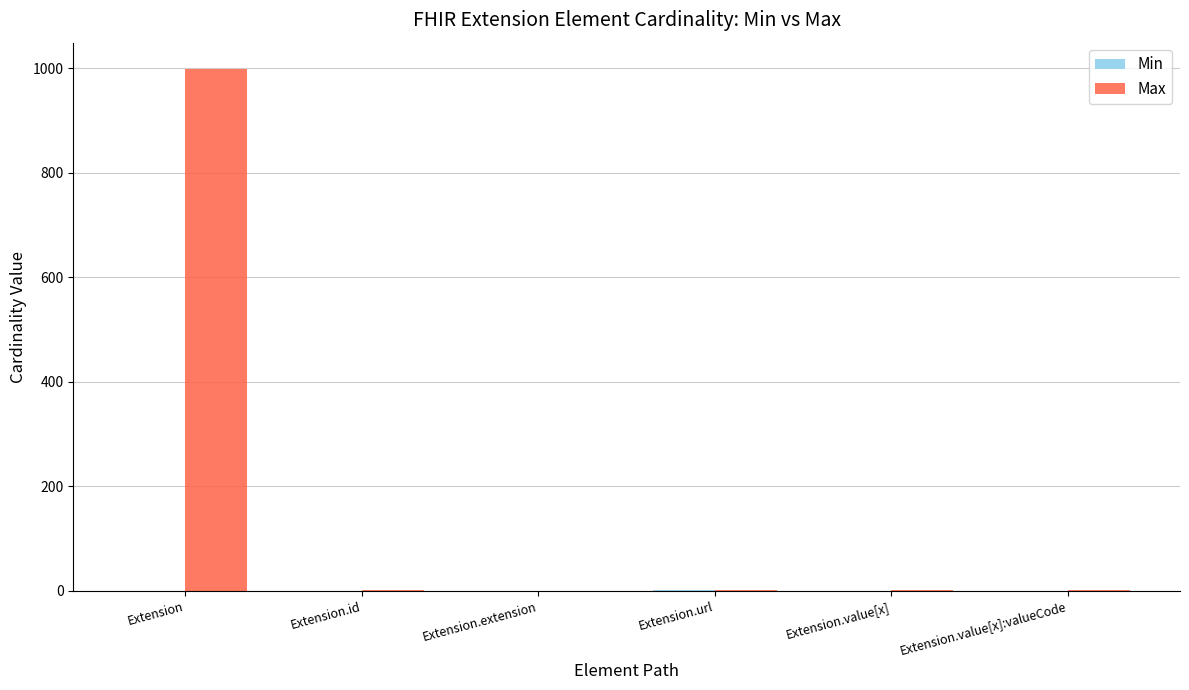

At which category does the chart reach its peak across all series?

Extension